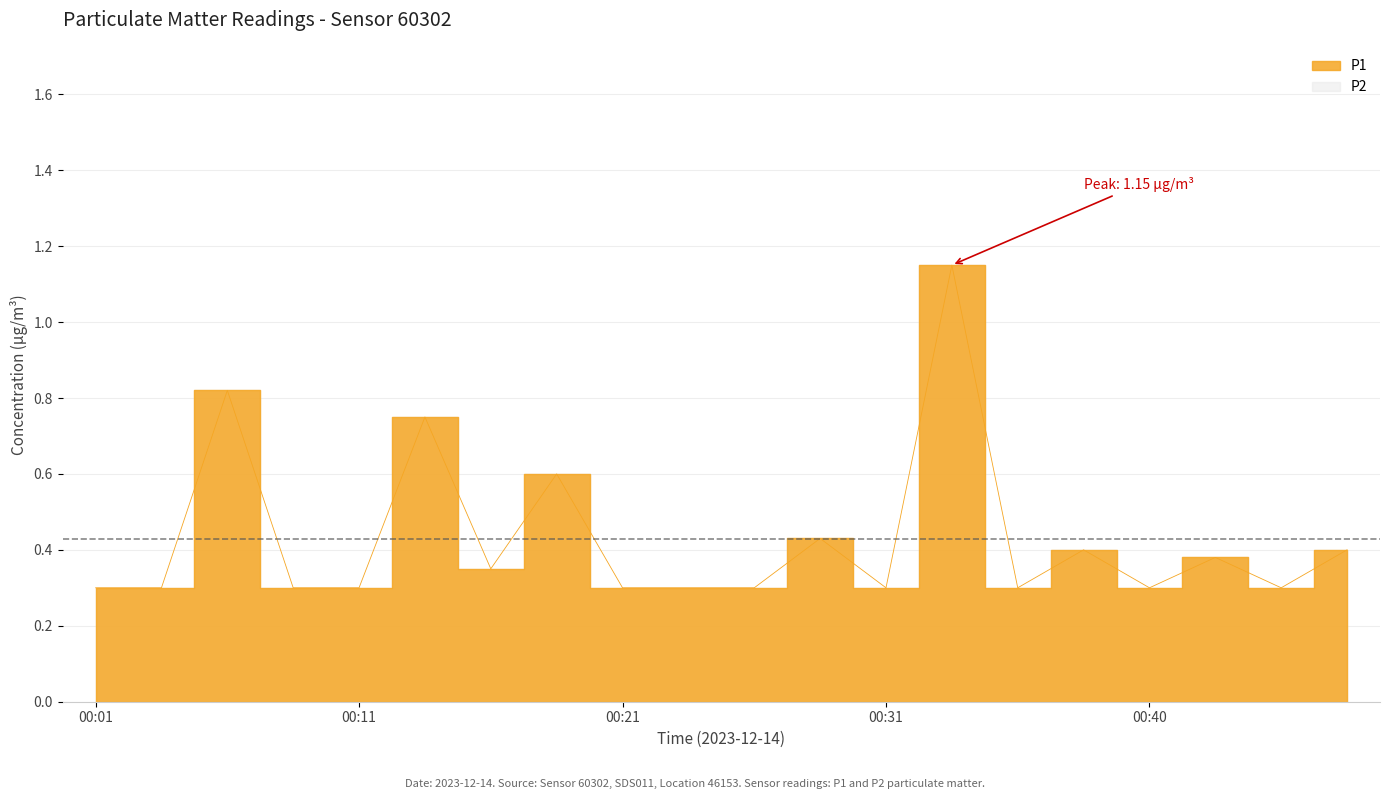

How many interior local valleys (lower than both neighbors) does the data have?

5